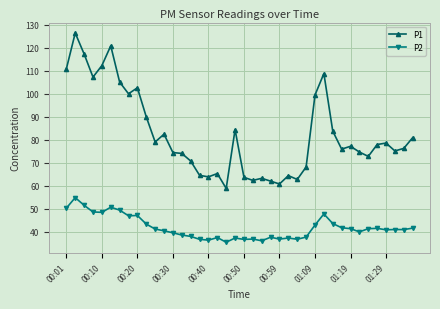

Which series has the largest range (max minus min)?

P1